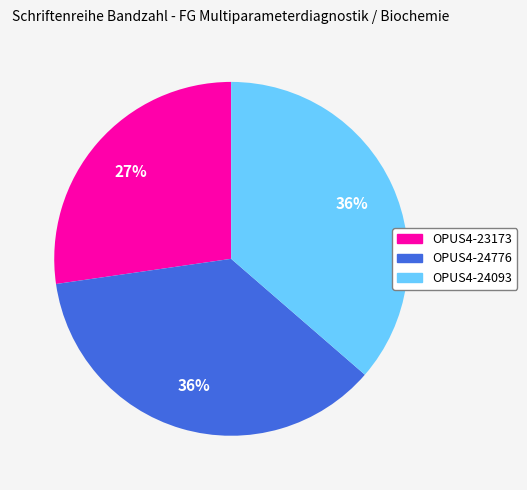

Approximately how many times larger is the value at OPUS4-24093 compared to OPUS4-24776?

1.0